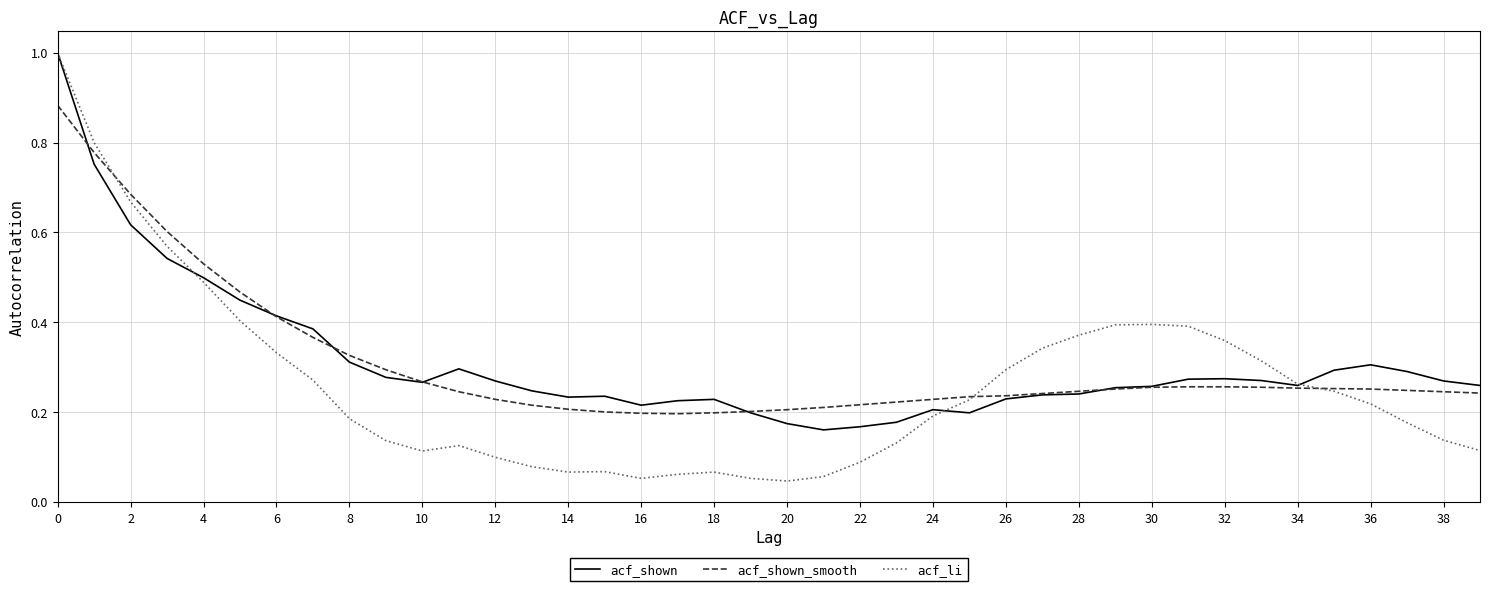

Which series has the largest range (max minus min)?

acf_li